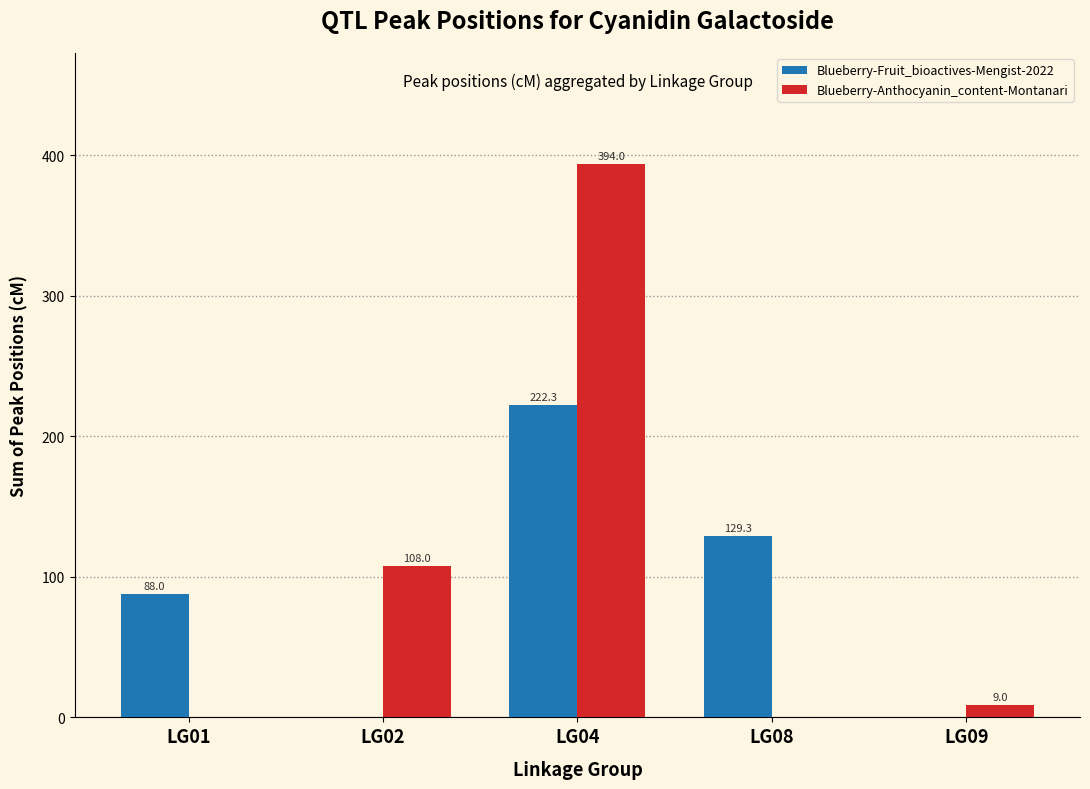

The value of Blueberry-Fruit_bioactives-Mengist-2022 at LG02 is 111.0. True or false?

False